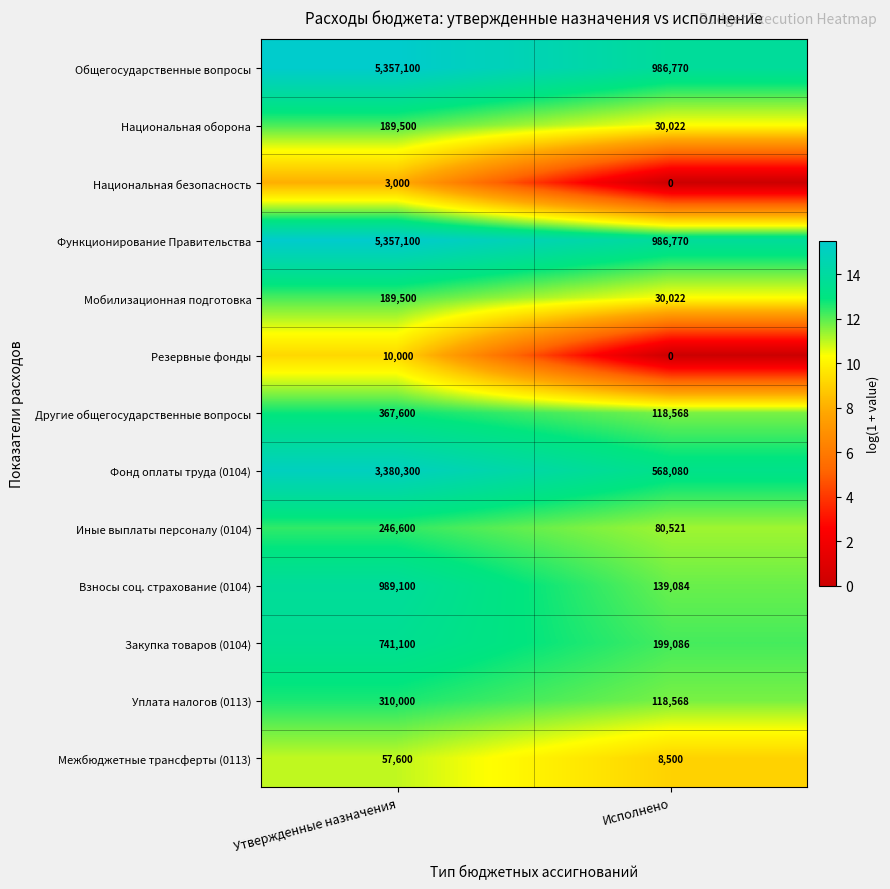

Reading right to left, extract all data points from this chart.

Общегосударственные вопросы: 986770	5357100
Национальная оборона: 30022	189500
Национальная безопасность: 0	3000
Функционирование Правительства: 986770	5357100
Мобилизационная подготовка: 30022	189500
Резервные фонды: 0	10000
Другие общегосударственные вопросы: 118568	367600
Фонд оплаты труда (0104): 568080	3380300
Иные выплаты персоналу (0104): 80521	246600
Взносы соц. страхование (0104): 139084	989100
Закупка товаров (0104): 199086	741100
Уплата налогов (0113): 118568	310000
Межбюджетные трансферты (0113): 8500	57600